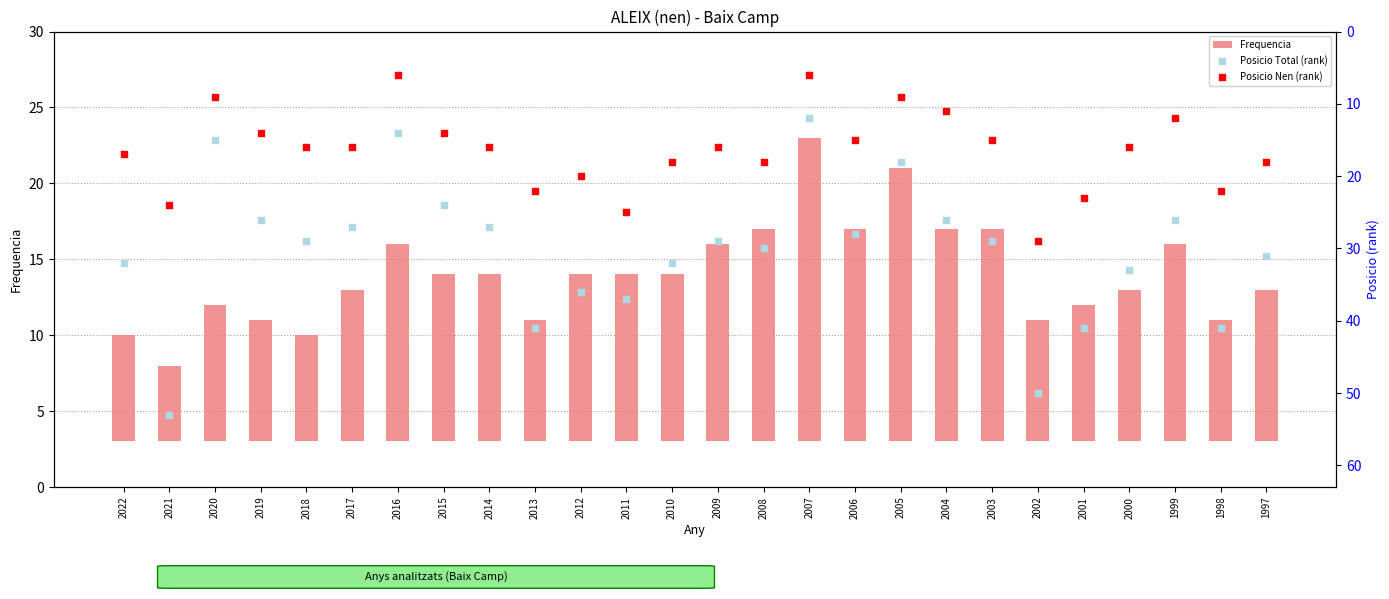

What is the total value across all series at 2011?

73